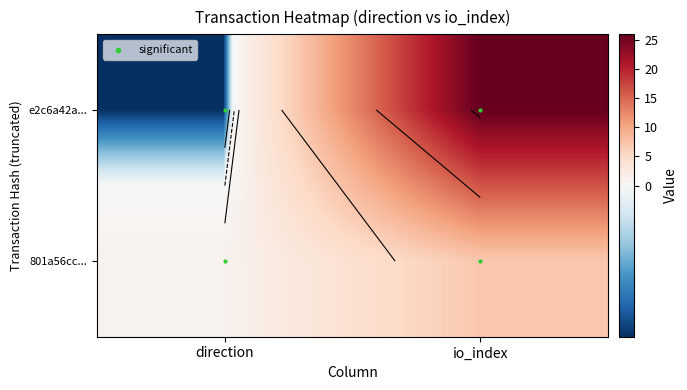

At how many categories does at least one series exceed 11?

1